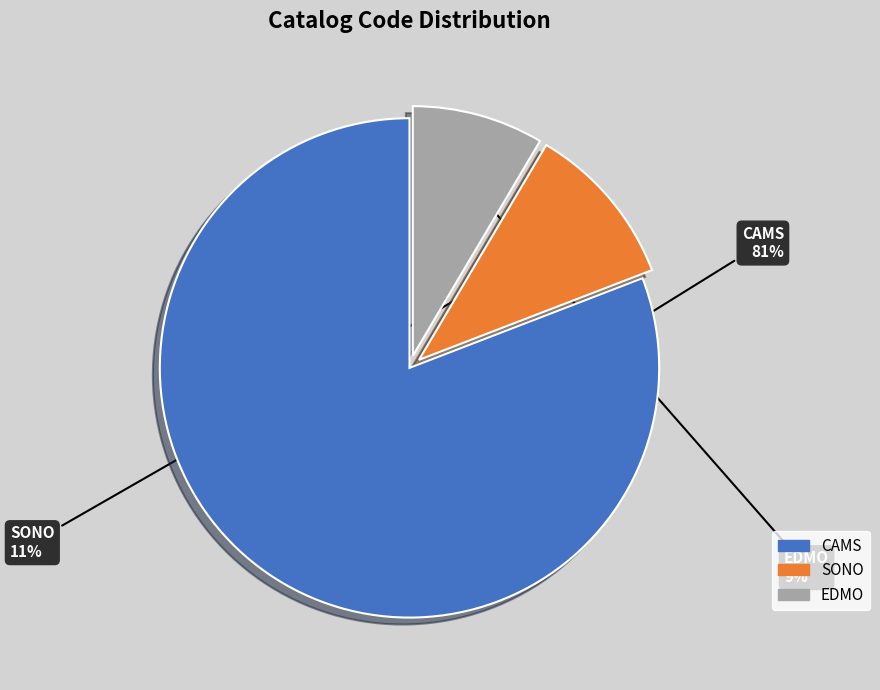

Which category has the smallest portion of the pie?

EDMO